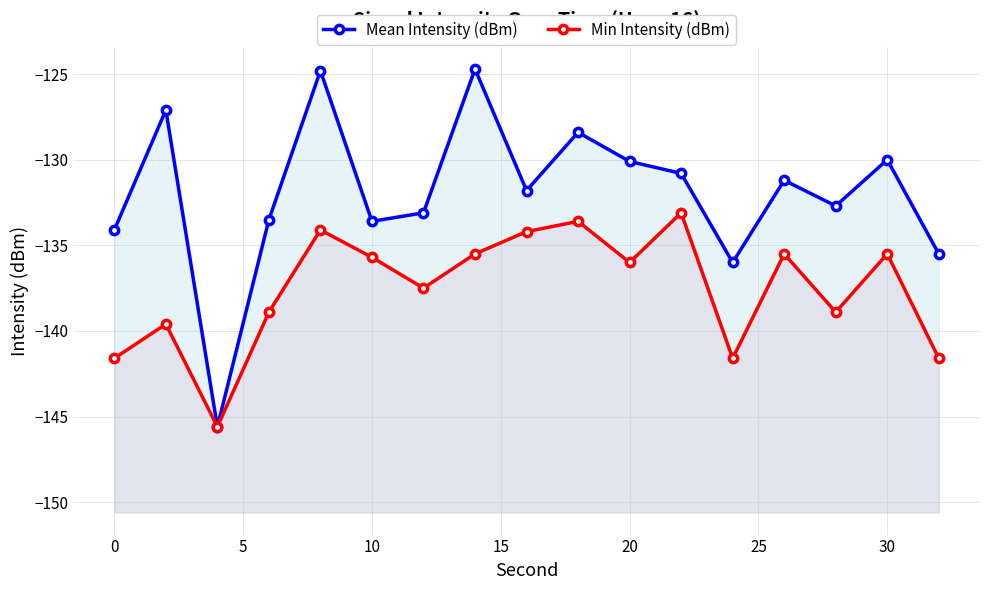

The Min Intensity (dBm) series shows -138.9 at 10. True or false?

True